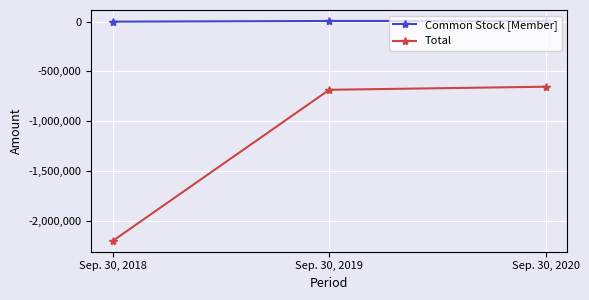

What is the spread (max minus min) of values at Sep. 30, 2020?

660169